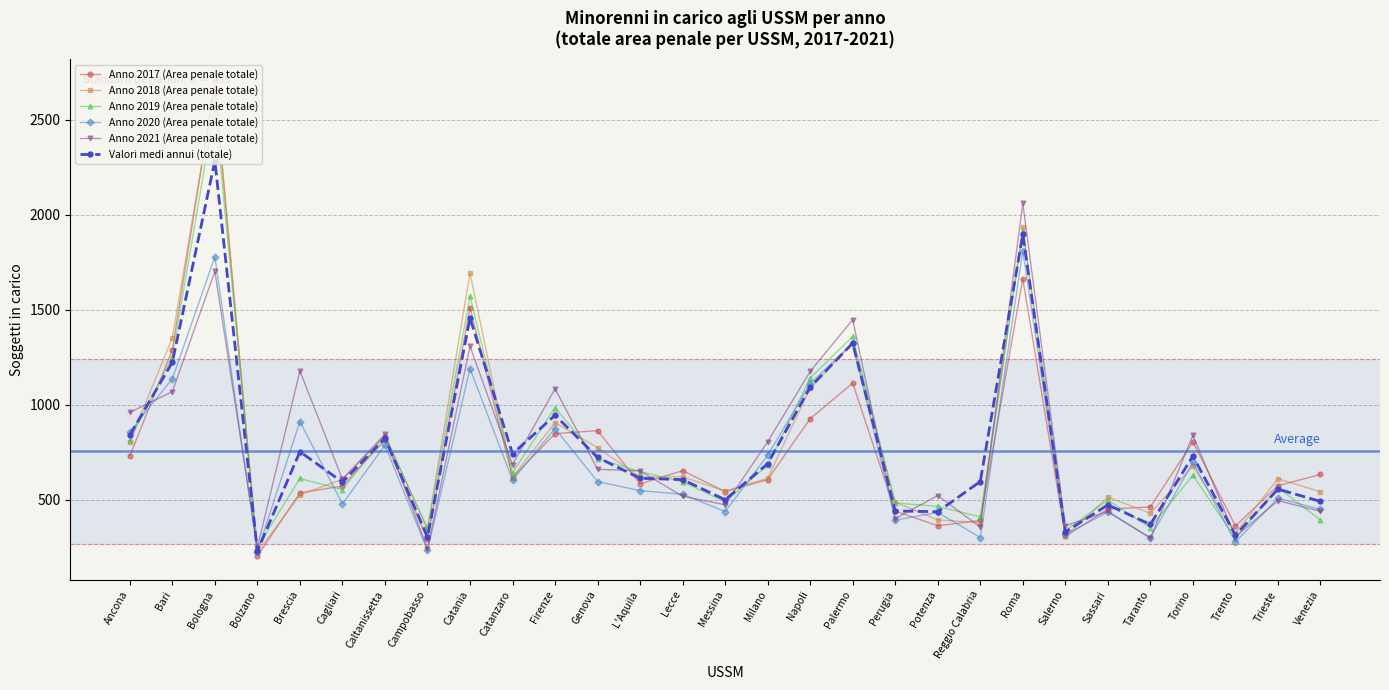

True or false: Anno 2018 (Area penale totale) has more than 2 interior local peaks.

True